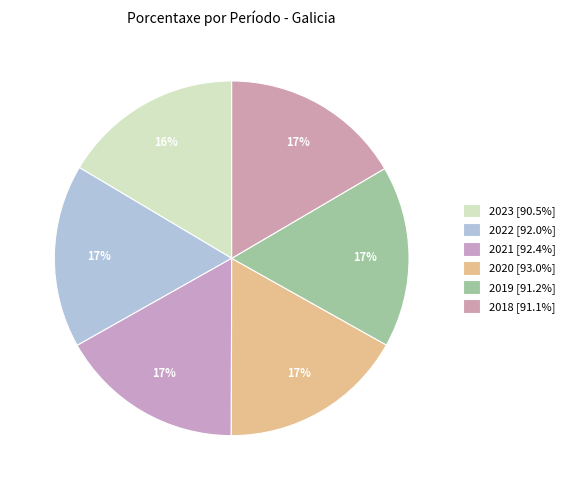

How many slices are in this pie chart?

6